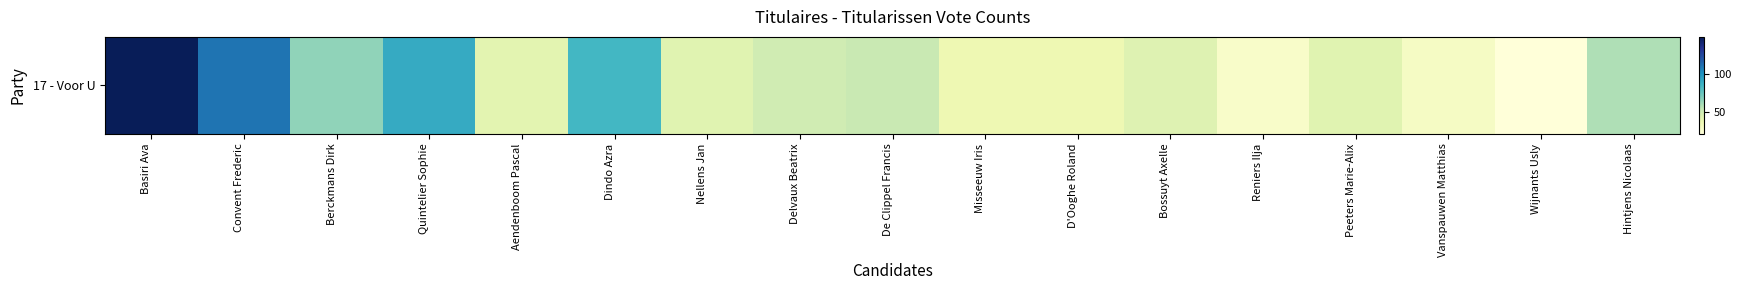

Between De Clippel Francis and Dindo Azra, which is larger?

Dindo Azra